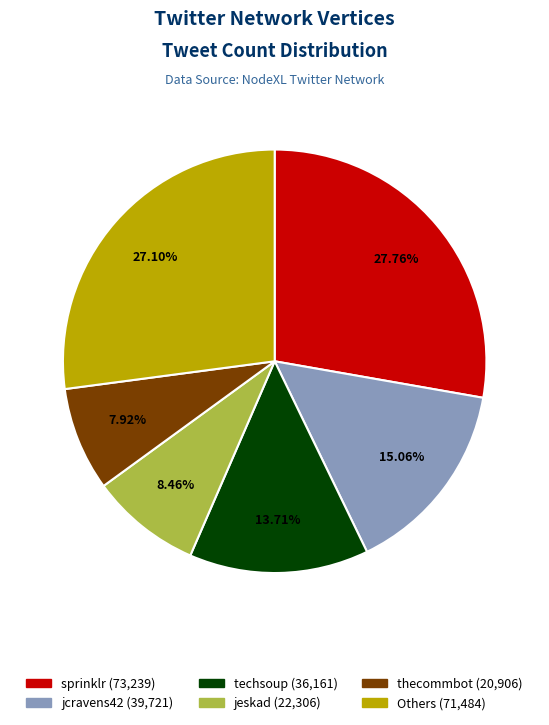

To the nearest percent, what is the difference between the largest and smallest slice percentages?

20%